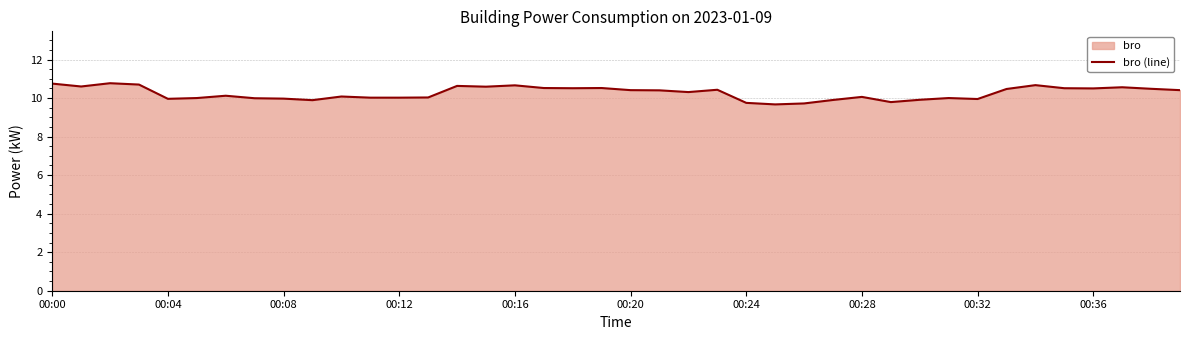

Reading left to right, list all the values displayed in this chart.

10.8	10.6	10.8	10.7	10.0	10.0	10.1	10.0	10.0	9.9	10.1	10.0	10.0	10.0	10.6	10.6	10.7	10.5	10.5	10.5	10.4	10.4	10.3	10.4	9.8	9.7	9.7	9.9	10.1	9.8	9.9	10.0	9.9	10.5	10.7	10.5	10.5	10.6	10.5	10.4